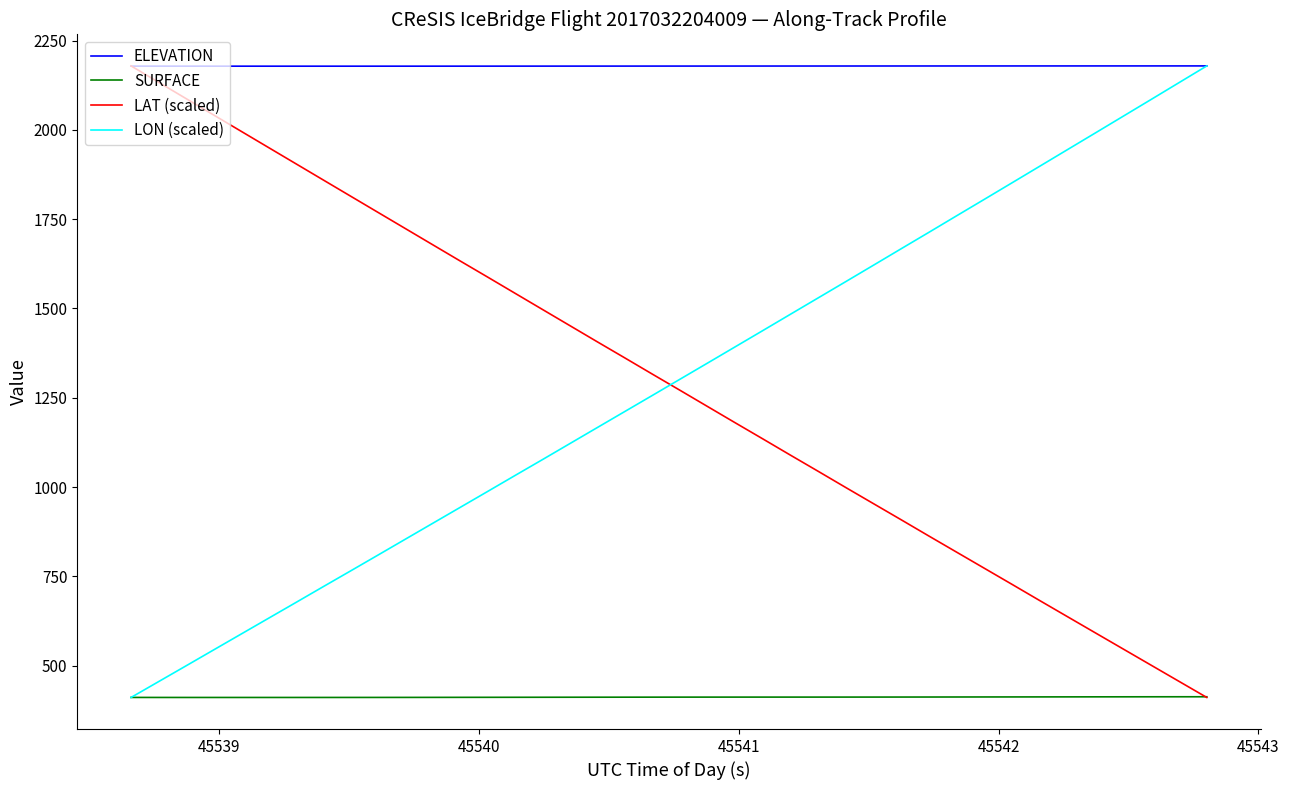

Which series has the largest total across all categories?

ELEVATION